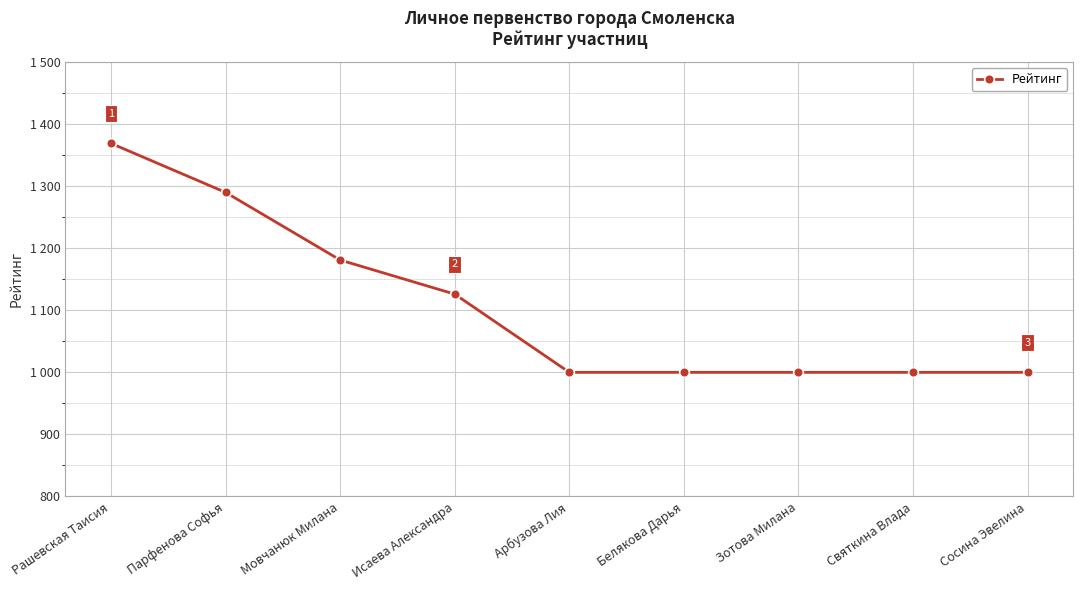

Which category has the highest value across all series?

Рашевская Таисия